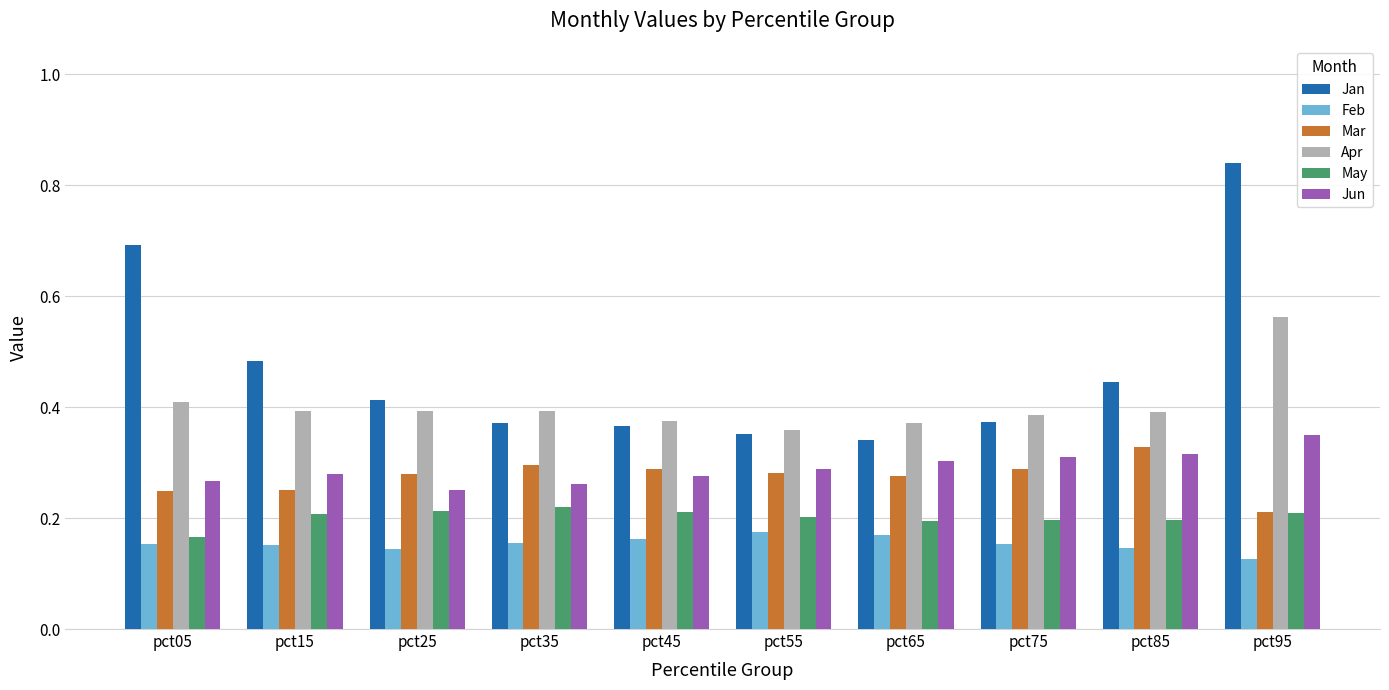

Which series has the widest spread of values?

Jan